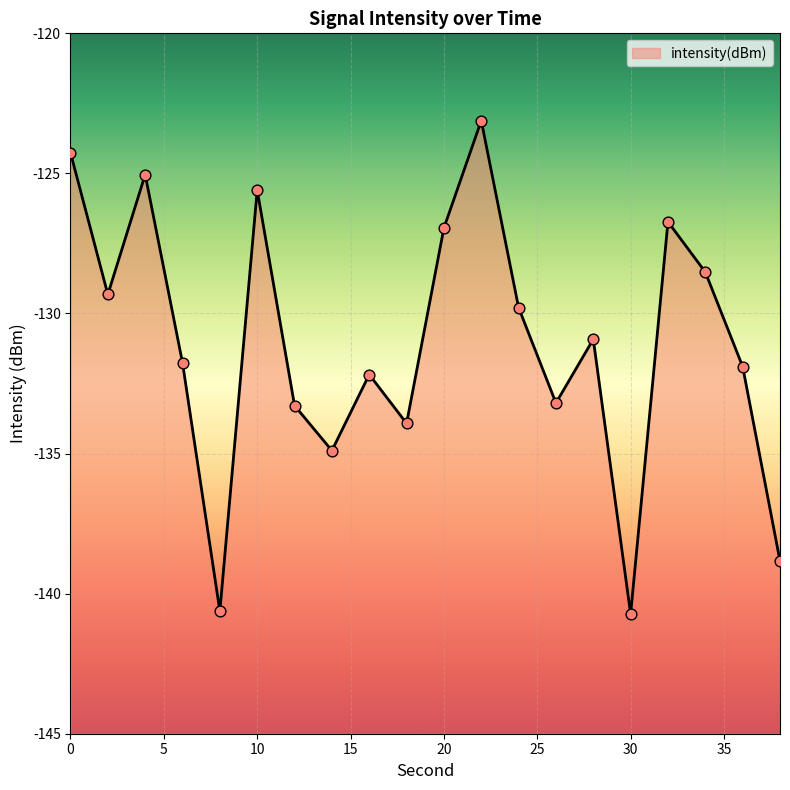

What is the change in value from 4 to 38?

-13.8